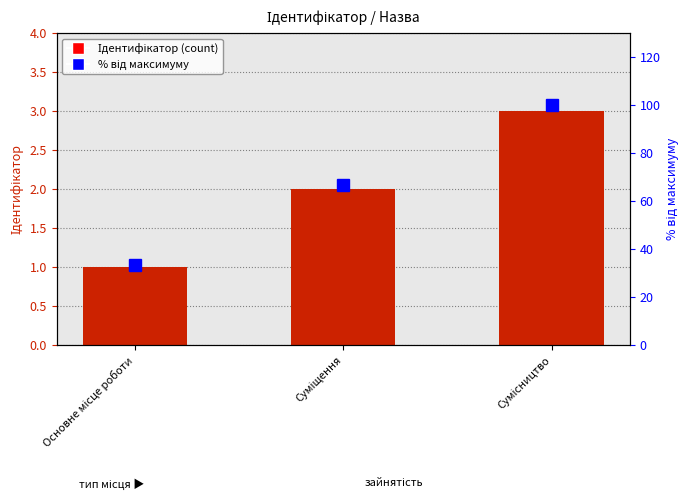

What position from the left is Основне місце роботи?

1